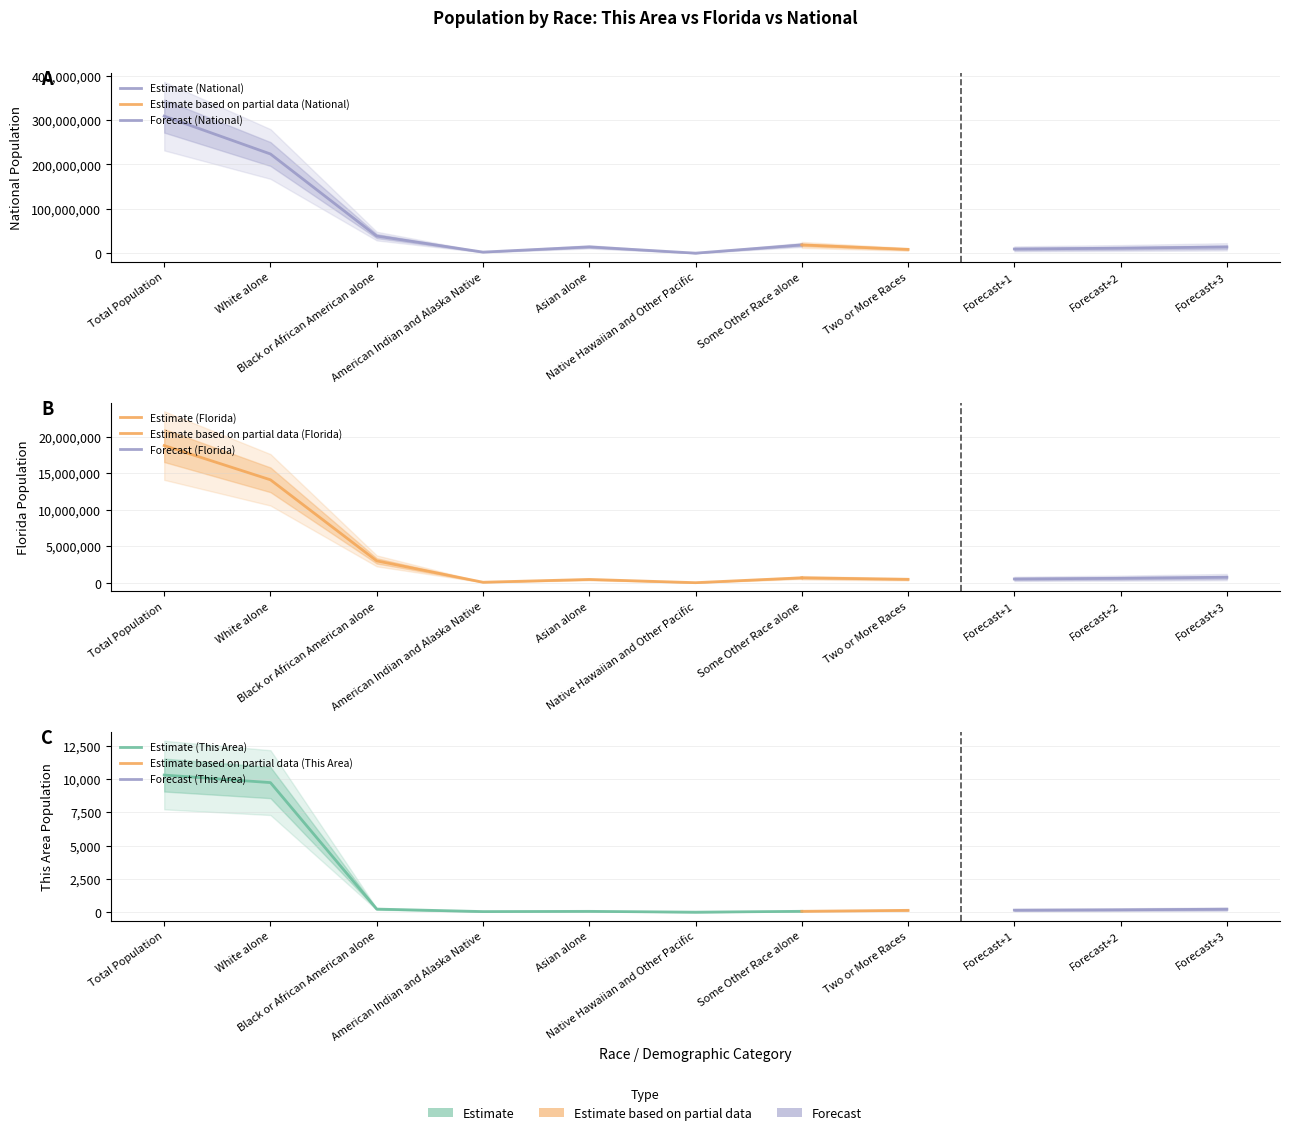

At which label is National closest to 154642775?

White alone